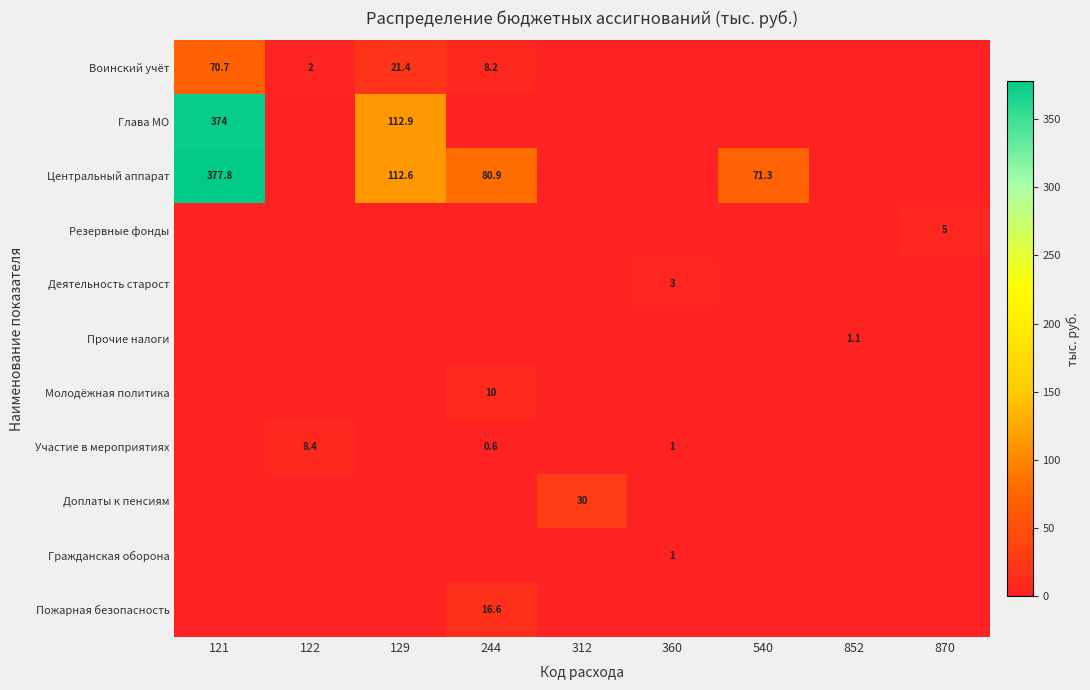

The value of Центральный аппарат at 129 is 112.6. True or false?

True